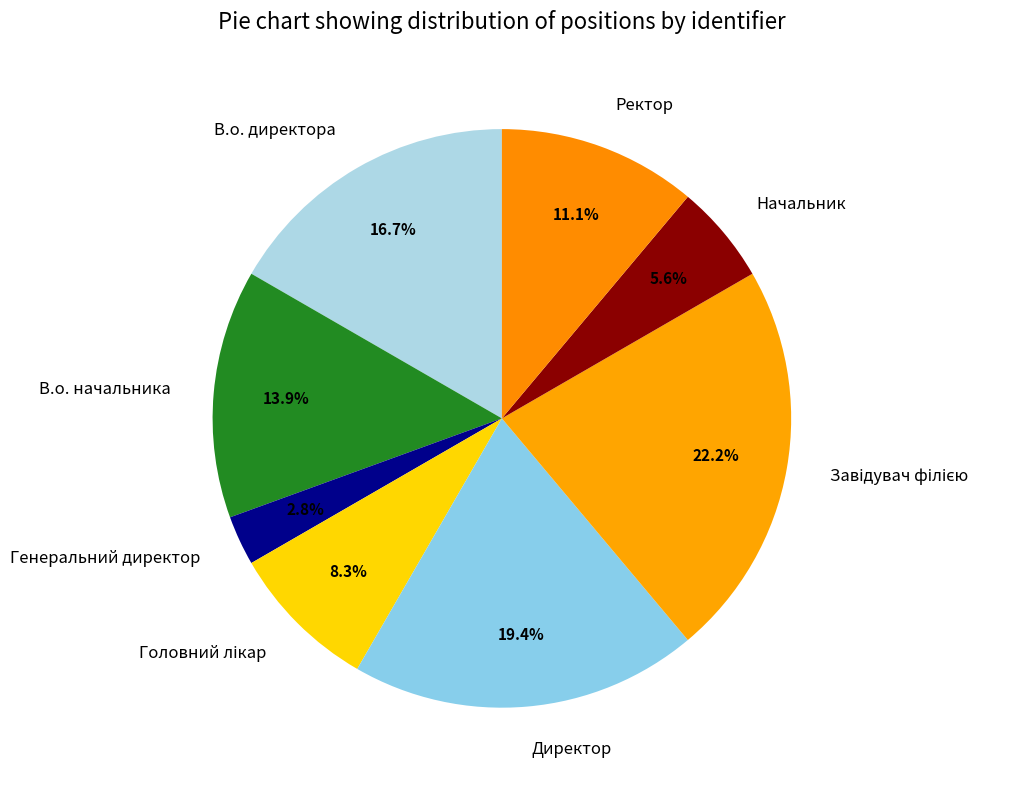

Approximately how many times larger is the value at Ректор compared to Директор?

0.6